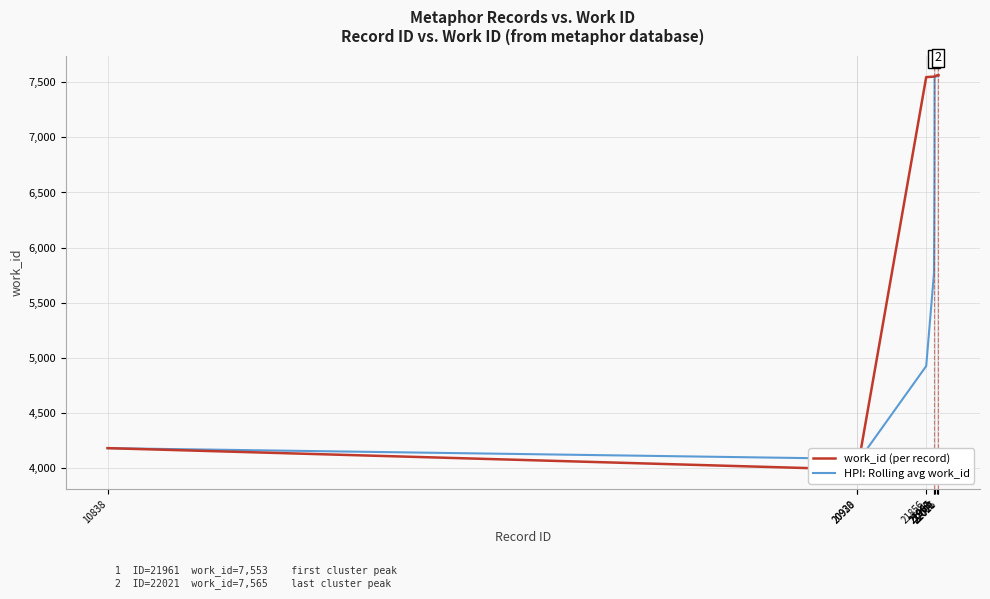

True or false: work_id (per record) and HPI: Rolling avg work_id intersect in this chart.

True